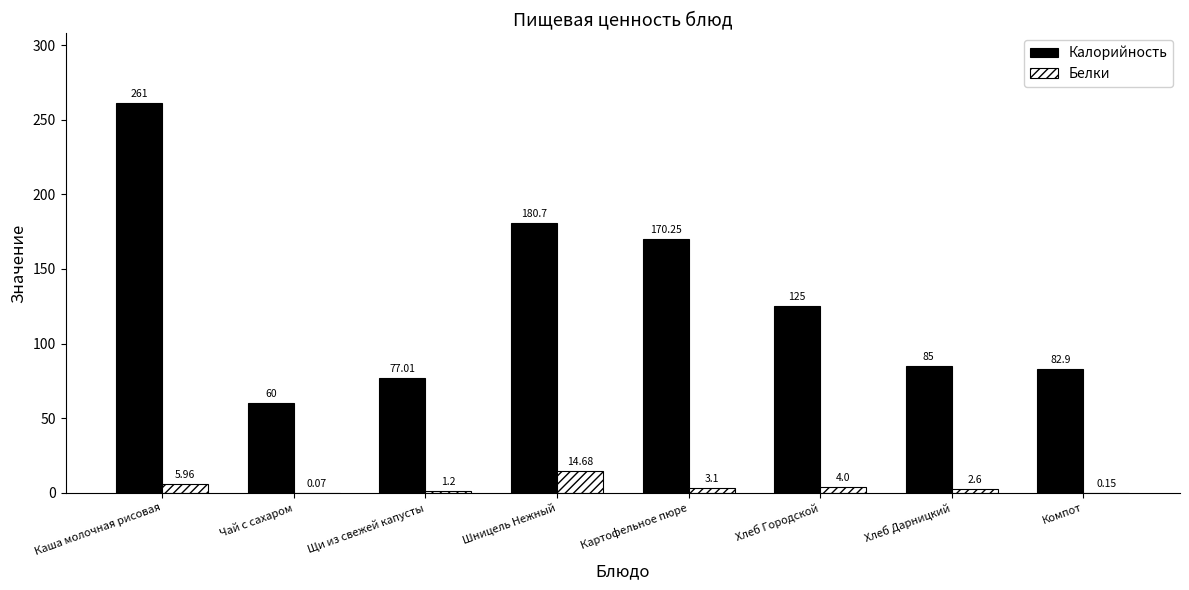

At which label is Белки closest to 7?

Каша молочная рисовая